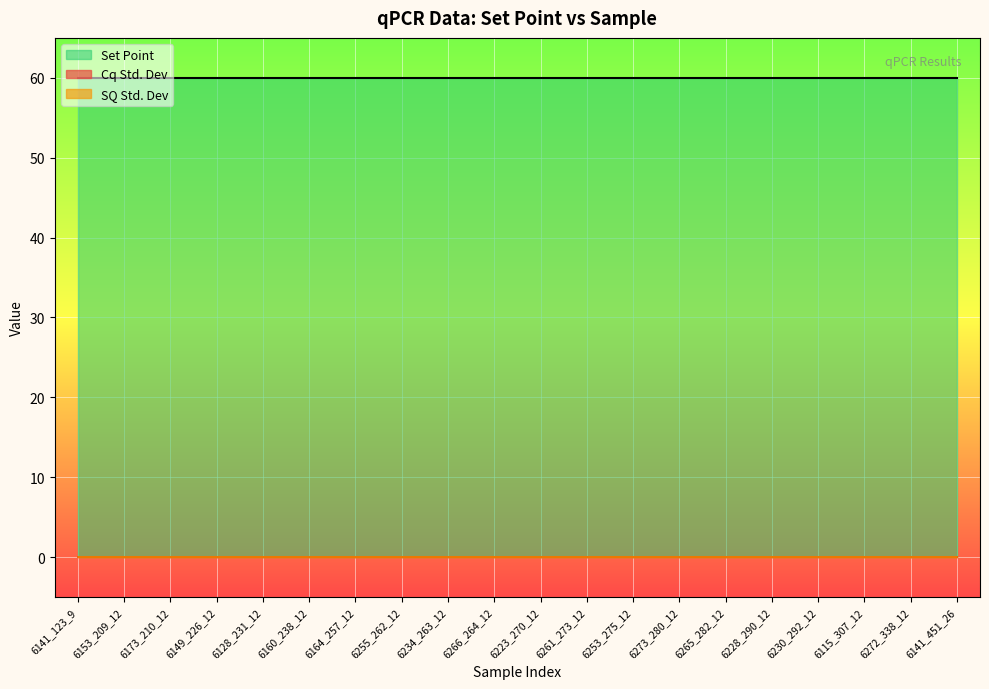

Reading left to right, extract all data points from this chart.

Cq Std. Dev: 6141_123_9=0	6153_209_12=0	6173_210_12=0	6149_226_12=0	6128_231_12=0	6160_238_12=0	6164_257_12=0	6255_262_12=0	6234_263_12=0	6266_264_12=0	6223_270_12=0	6261_273_12=0	6253_275_12=0	6273_280_12=0	6265_282_12=0	6228_290_12=0	6230_292_12=0	6115_307_12=0	6272_338_12=0	6141_451_26=0
SQ Std. Dev: 6141_123_9=0	6153_209_12=0	6173_210_12=0	6149_226_12=0	6128_231_12=0	6160_238_12=0	6164_257_12=0	6255_262_12=0	6234_263_12=0	6266_264_12=0	6223_270_12=0	6261_273_12=0	6253_275_12=0	6273_280_12=0	6265_282_12=0	6228_290_12=0	6230_292_12=0	6115_307_12=0	6272_338_12=0	6141_451_26=0
Set Point: 6141_123_9=60	6153_209_12=60	6173_210_12=60	6149_226_12=60	6128_231_12=60	6160_238_12=60	6164_257_12=60	6255_262_12=60	6234_263_12=60	6266_264_12=60	6223_270_12=60	6261_273_12=60	6253_275_12=60	6273_280_12=60	6265_282_12=60	6228_290_12=60	6230_292_12=60	6115_307_12=60	6272_338_12=60	6141_451_26=60